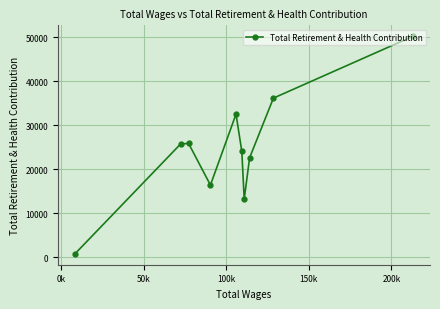

True or false: the data has more than 1 interior local peaks.

True